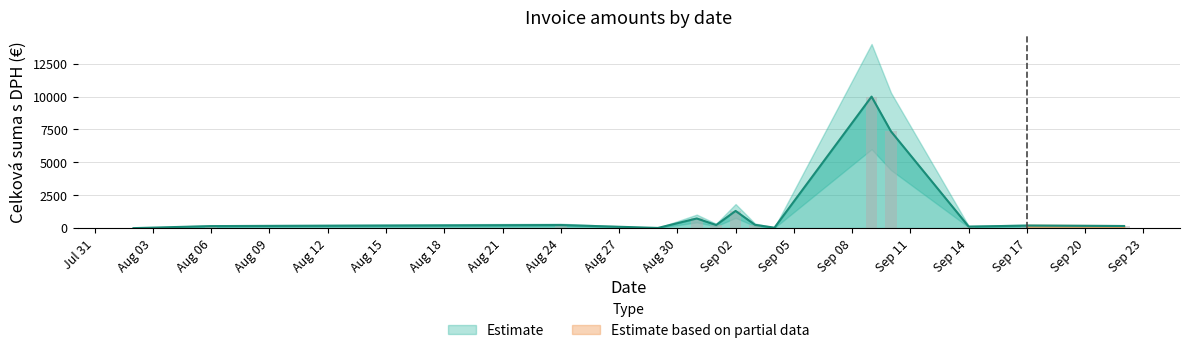

What is the minimum value shown in the chart?

0.6